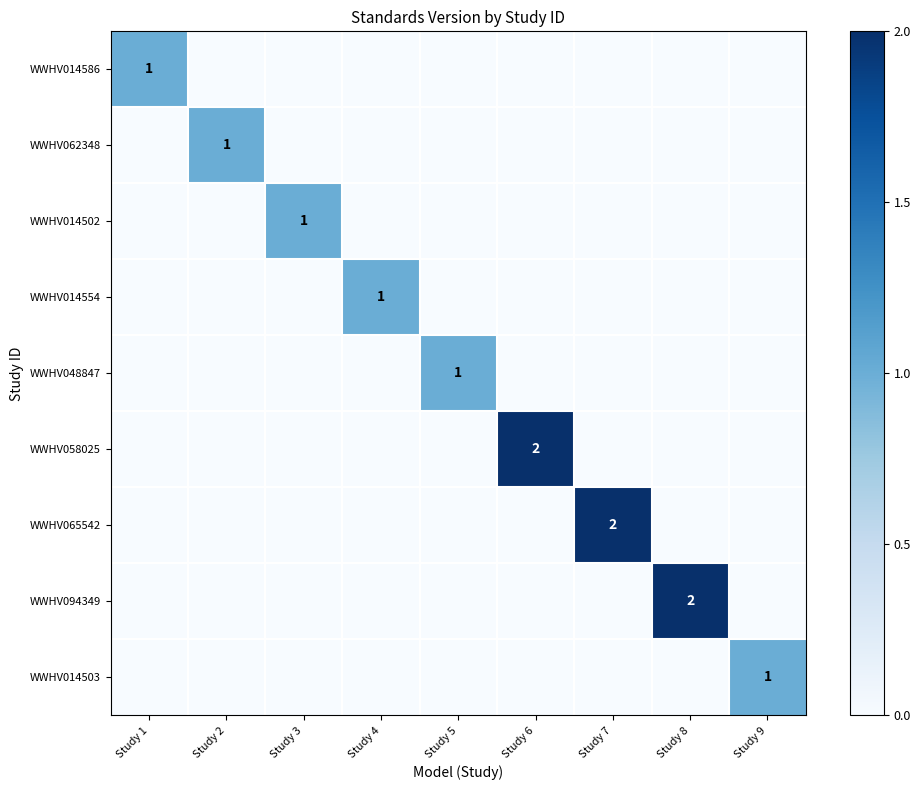

The WWHV065542 series shows 2 at Study 7. True or false?

True